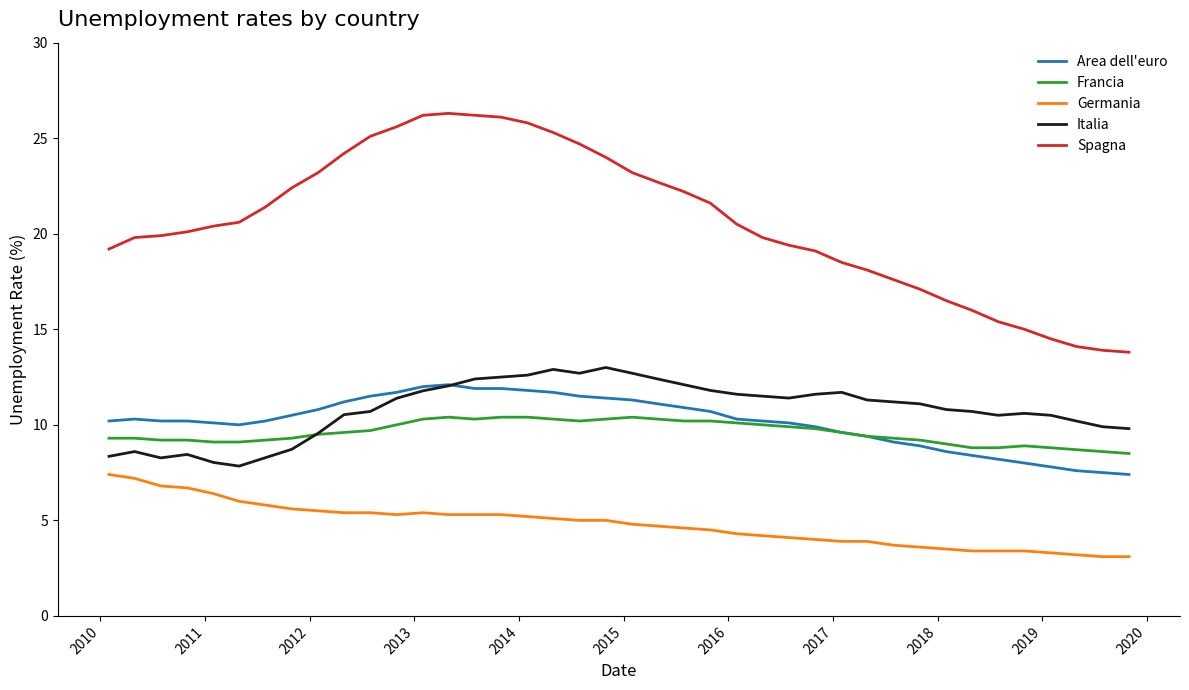

What is the minimum value for Francia?

8.5